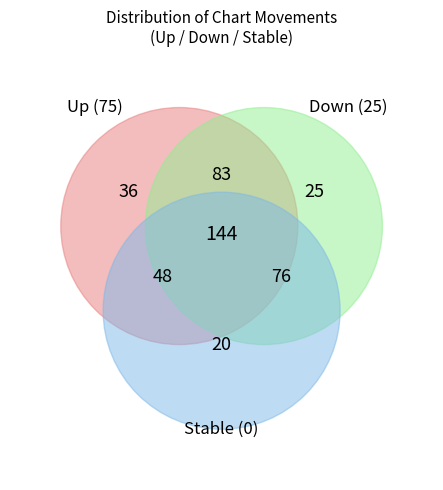

Which category has the smallest portion of the pie?

down